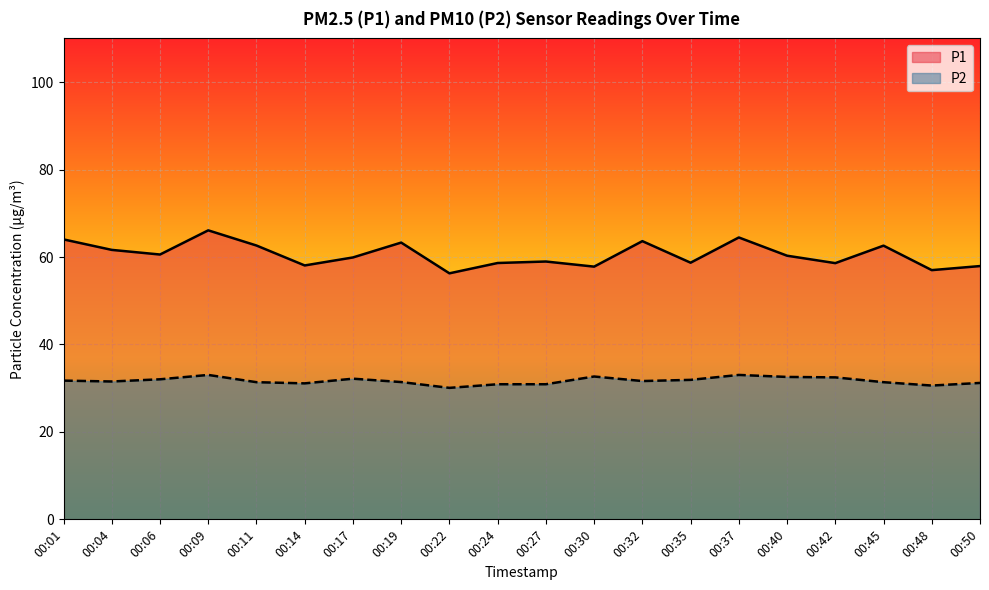

Reading left to right, what are all the values shown in this chart?

P1: 00:01=64.0	00:04=61.6	00:06=60.6	00:09=66.1	00:11=62.6	00:14=58.1	00:17=59.9	00:19=63.3	00:22=56.3	00:24=58.6	00:27=59.0	00:30=57.8	00:32=63.6	00:35=58.7	00:37=64.5	00:40=60.3	00:42=58.6	00:45=62.6	00:48=57.0	00:50=57.9
P2: 00:01=31.7	00:04=31.5	00:06=32.0	00:09=33.0	00:11=31.4	00:14=31.1	00:17=32.2	00:19=31.4	00:22=30.1	00:24=30.9	00:27=30.9	00:30=32.7	00:32=31.6	00:35=31.9	00:37=33.0	00:40=32.6	00:42=32.5	00:45=31.4	00:48=30.6	00:50=31.2